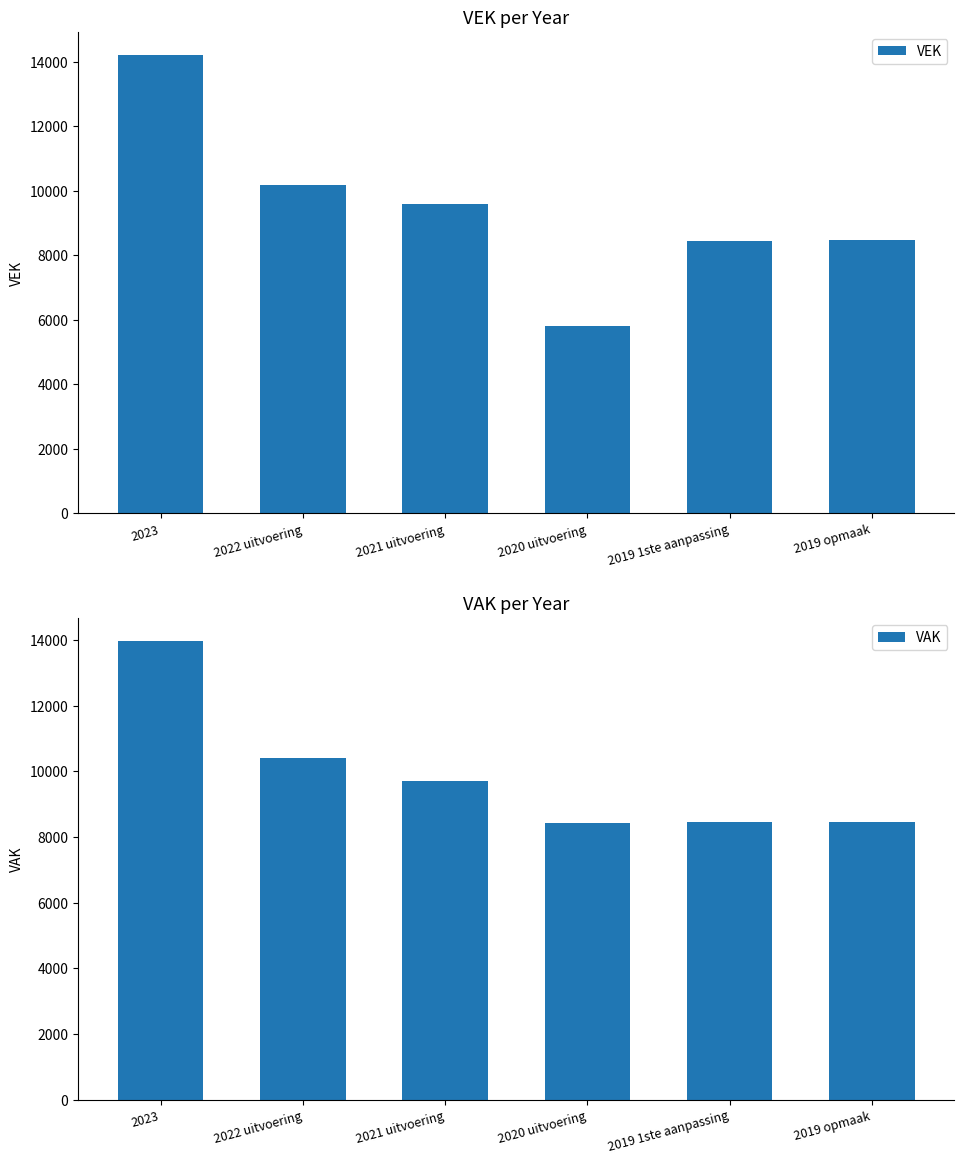

Are the bars horizontal?

No